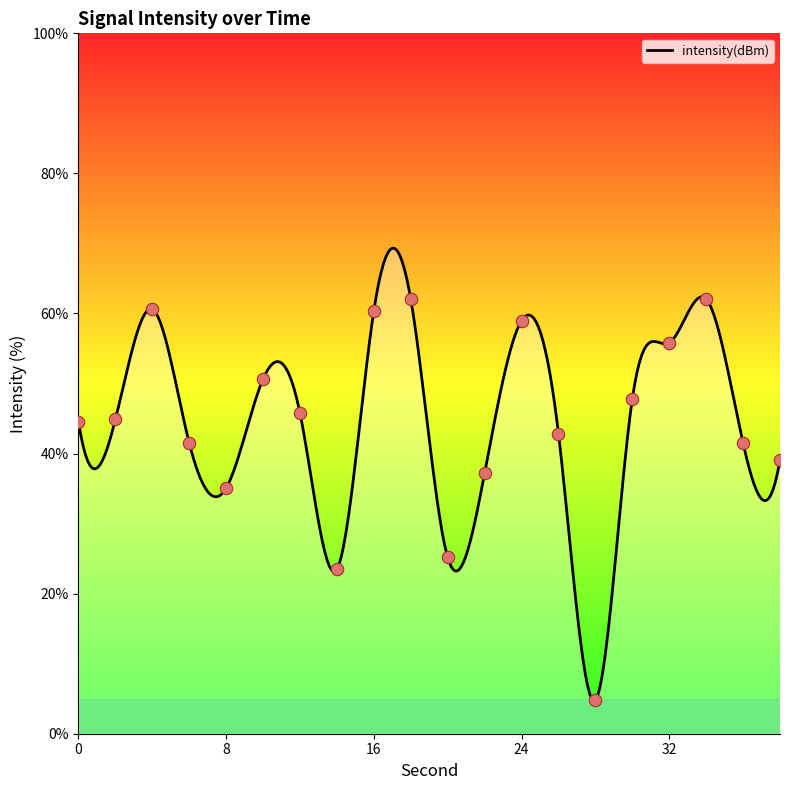

What is the ratio of the value at 16 to the value at 20?

2.4